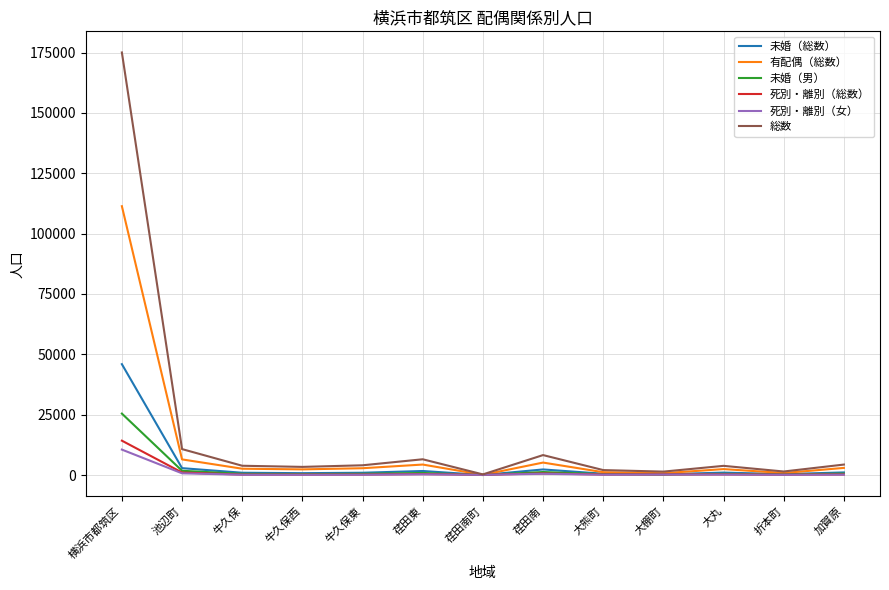

At which category is the sum across all series the highest?

横浜市都筑区